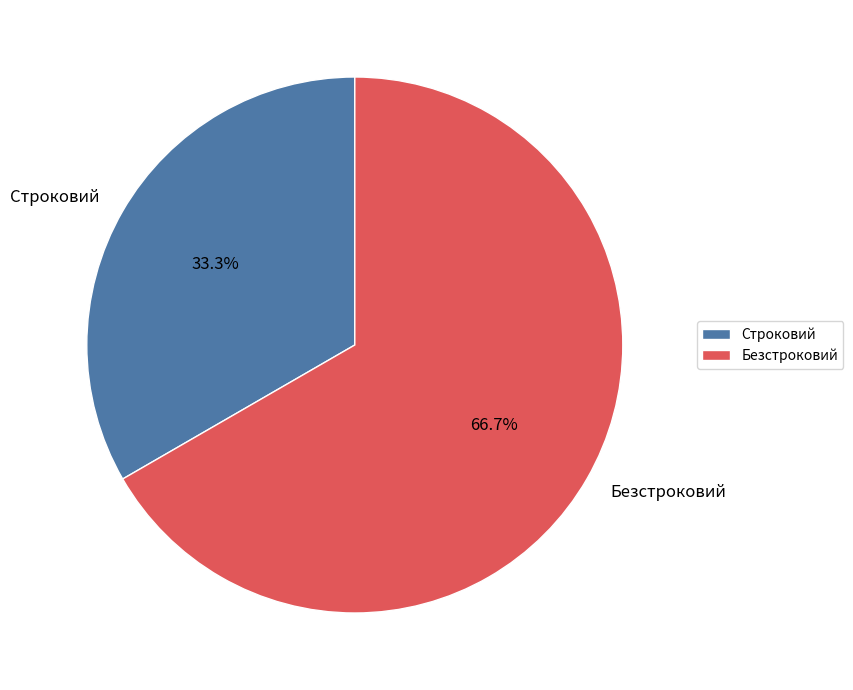

To the nearest percent, what is the difference between the largest and smallest slice percentages?

33%